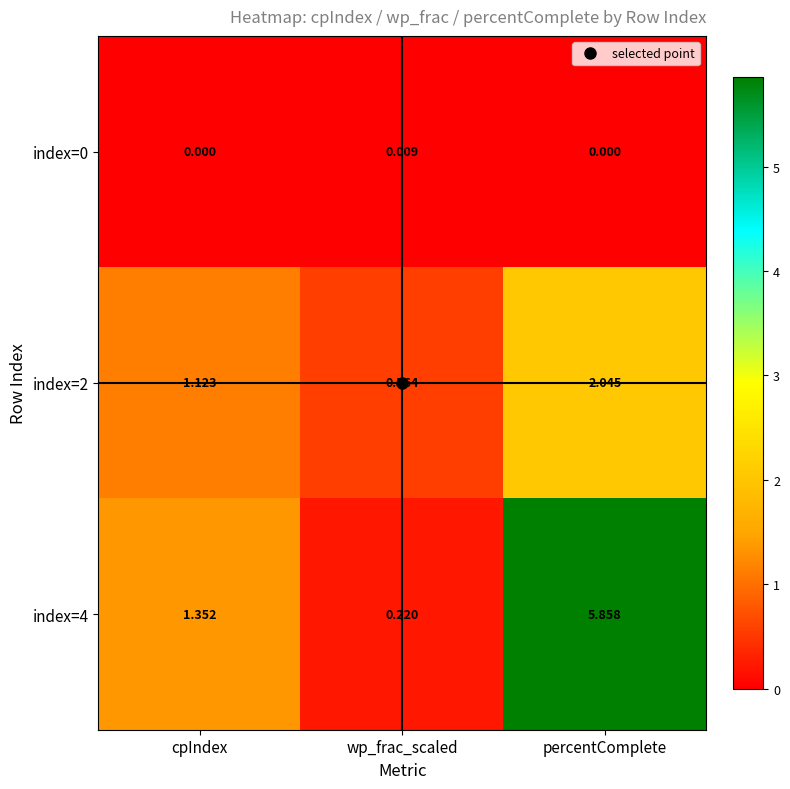

At which category is the sum across all series the highest?

percentComplete